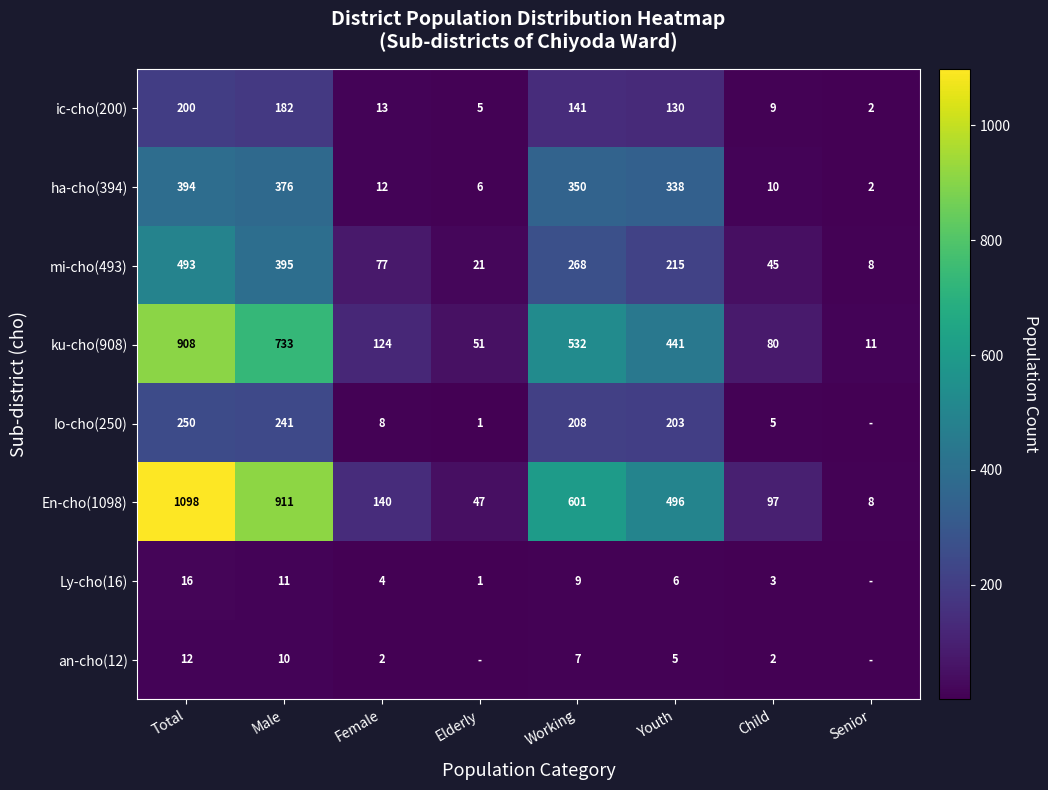

At which category is the sum across all series the highest?

Total